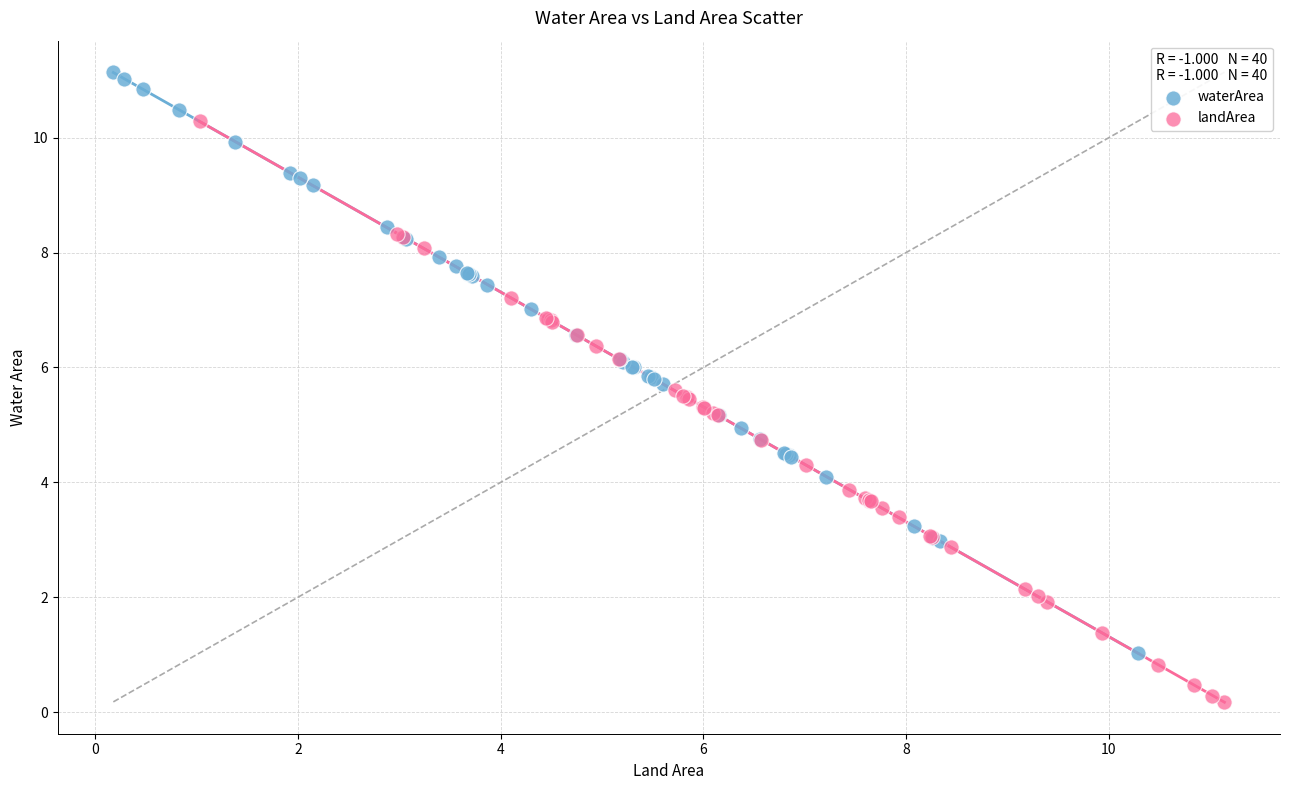

Which series contains the lowest Y value?

landArea